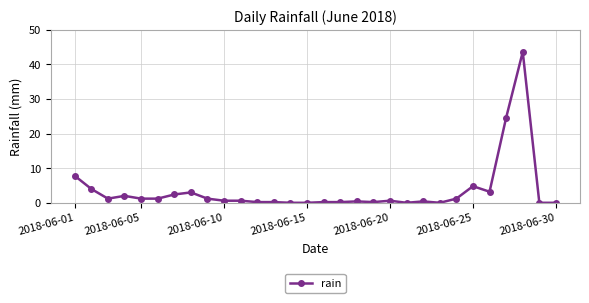

What is the difference between the maximum and second lowest values?

43.6